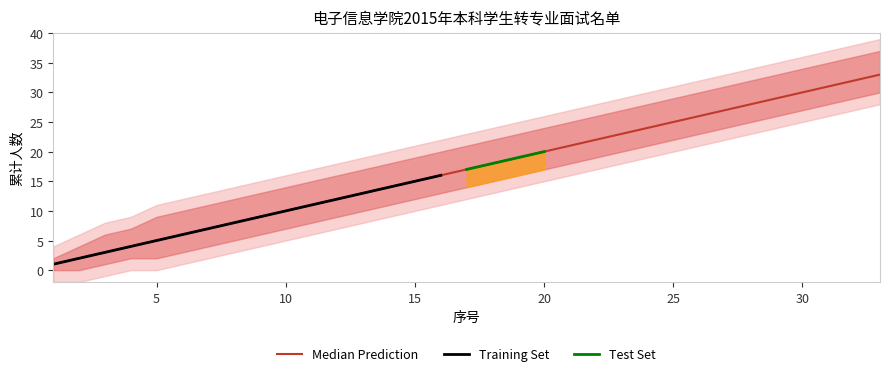

At 3, list the series in order from smallest to largest.

Lower Bound, Student Count Cumulative, Upper Bound